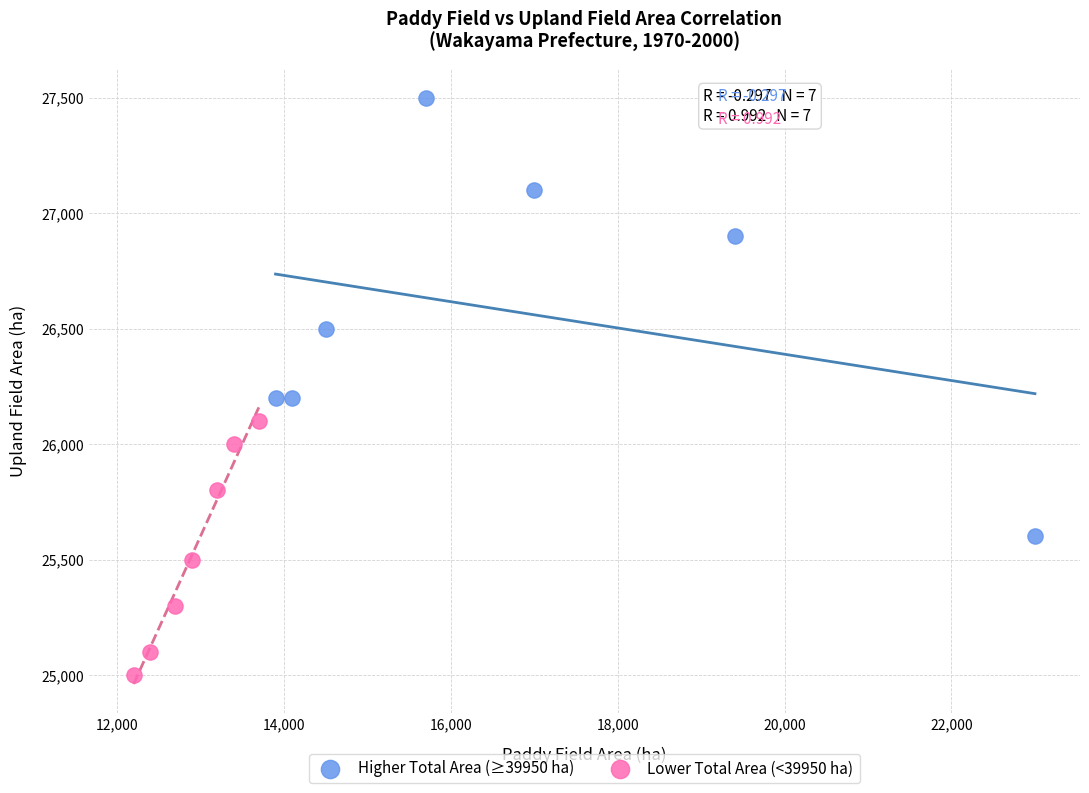

Which series has the widest spread of Y values?

Higher Total Area (≥39950 ha)